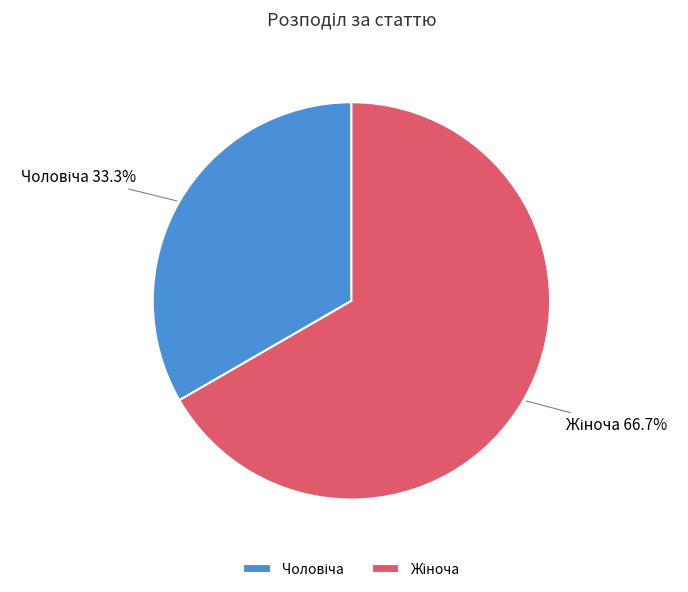

Does any single category account for the majority?

Yes